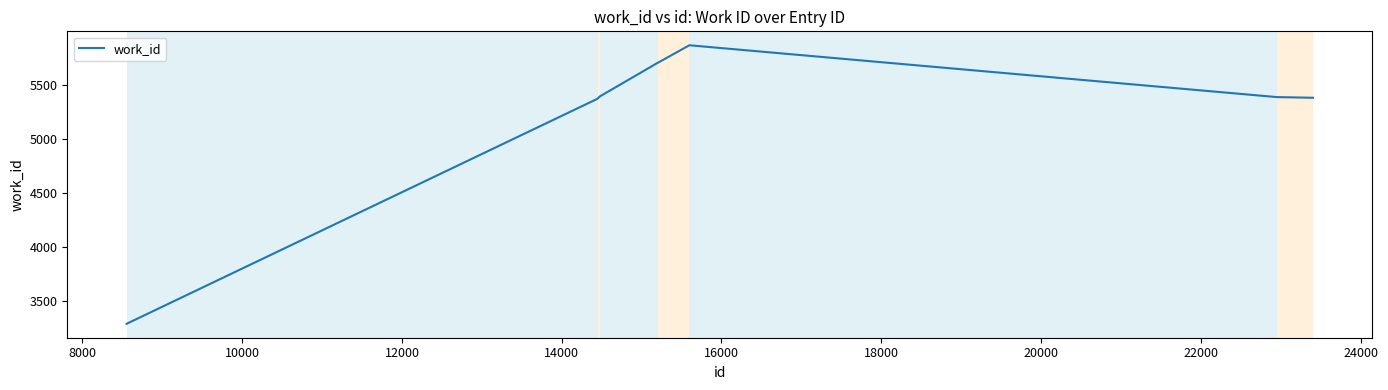

What is the smallest value displayed?

3291